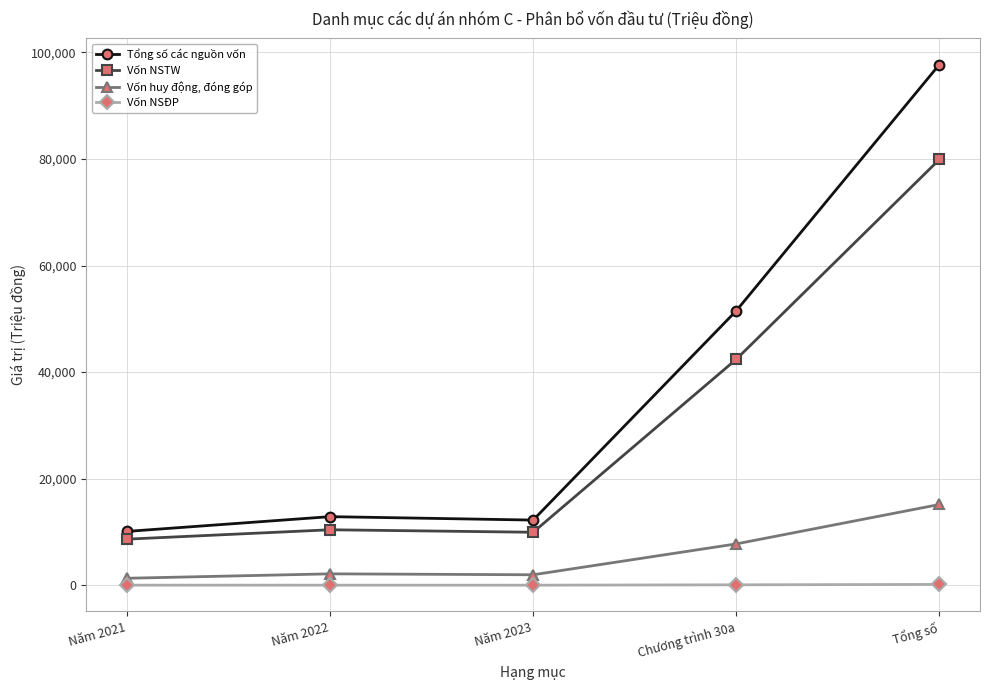

What is the sum of all Tổng số các nguồn vốn values?

184434.7